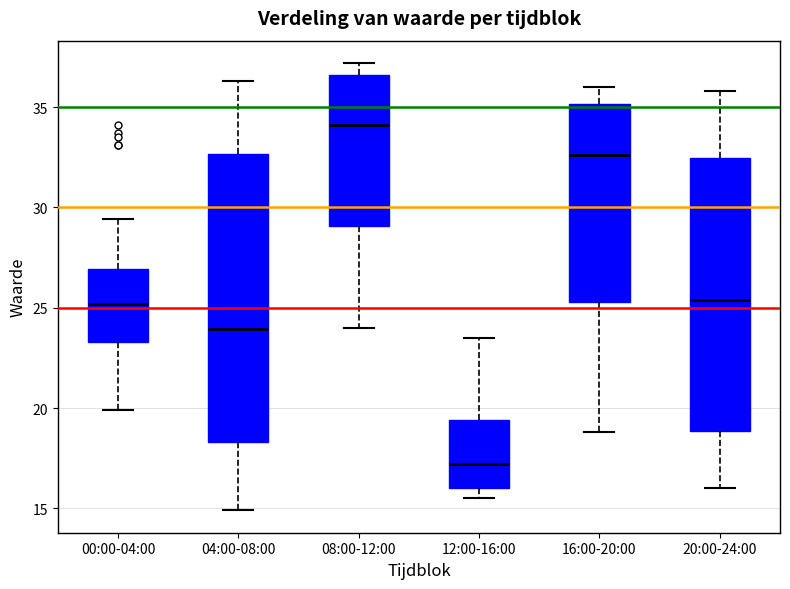

Reading left to right, transcribe this box plot: for each box, give where its median line is, the range the box spans, and where its two whiskers end, as read against the y-axis. The values are not printed on the chart, so give them approximately, as read against the axis.

00:00-04:00: median 25.0, box 23.5 to 27.0, whiskers 20.0 to 29.5
04:00-08:00: median 24.0, box 18.5 to 32.5, whiskers 15.0 to 36.5
08:00-12:00: median 34.0, box 29.0 to 36.5, whiskers 24.0 to 37.0
12:00-16:00: median 17.0, box 16.0 to 19.5, whiskers 15.5 to 23.5
16:00-20:00: median 32.5, box 25.5 to 35.0, whiskers 19.0 to 36.0
20:00-24:00: median 25.5, box 19.0 to 32.5, whiskers 16.0 to 36.0